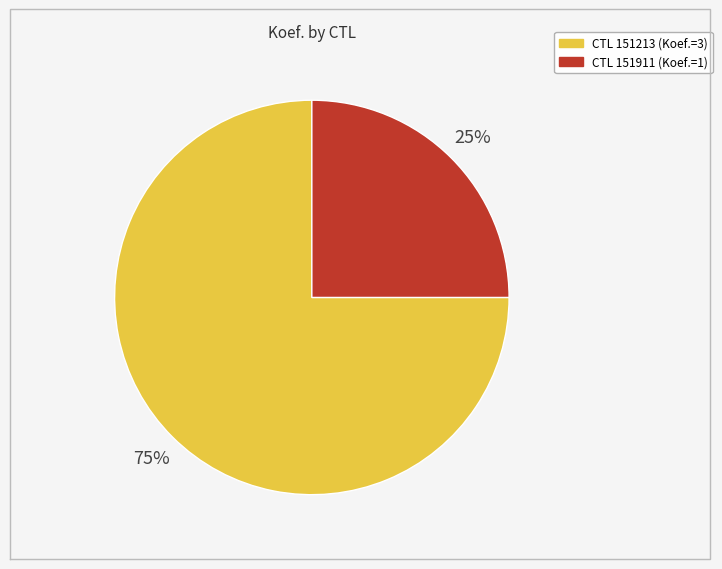

To the nearest percent, what is the average slice percentage?

50%